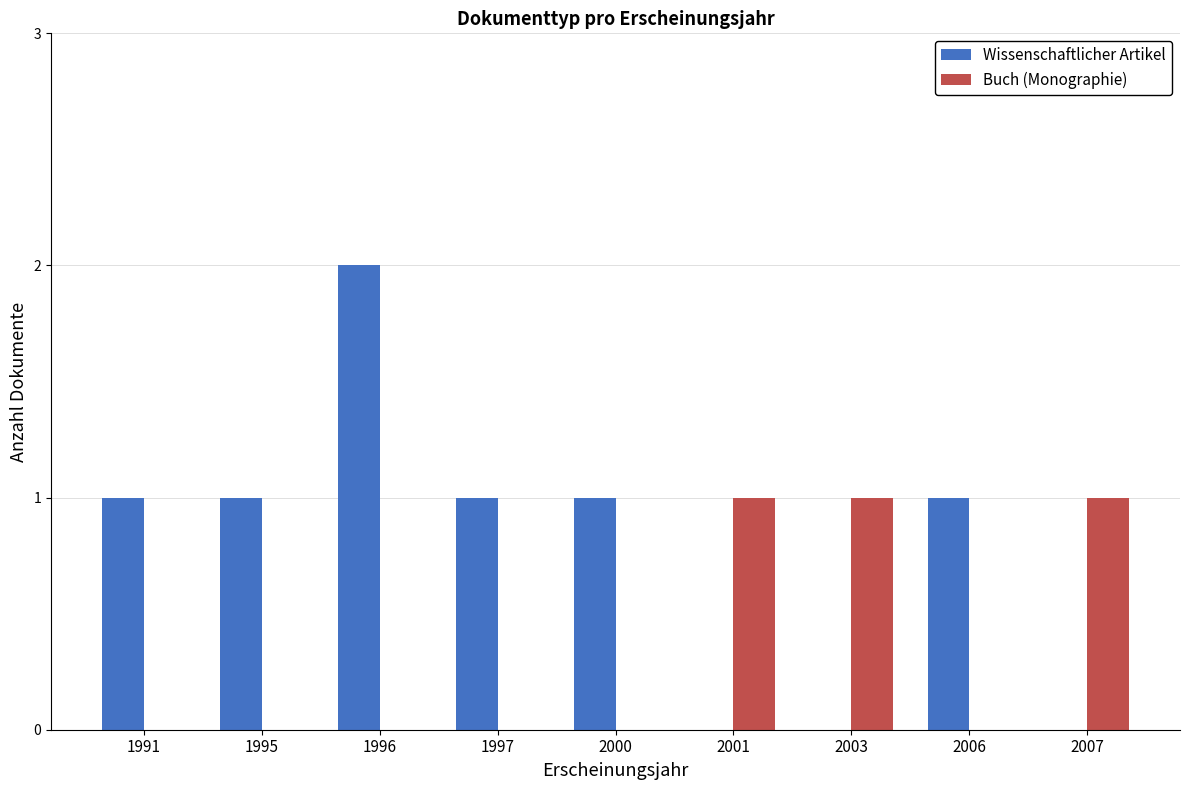

Reading left to right, list all the values displayed in this chart.

Wissenschaftlicher Artikel: 1	1	2	1	1	0	0	1	0
Buch (Monographie): 0	0	0	0	0	1	1	0	1